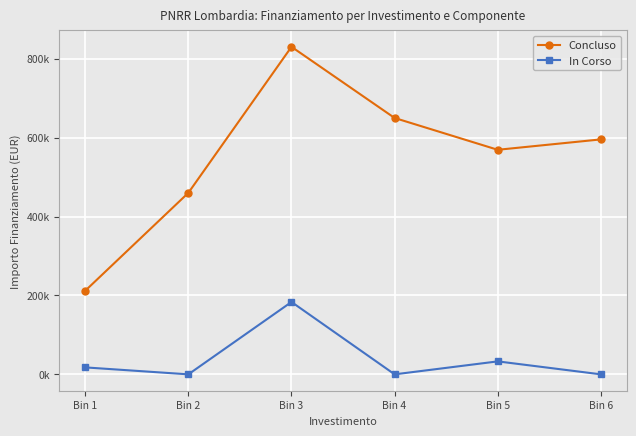

What is the difference between the maximum and second lowest values in the Concluso series?

370182.1